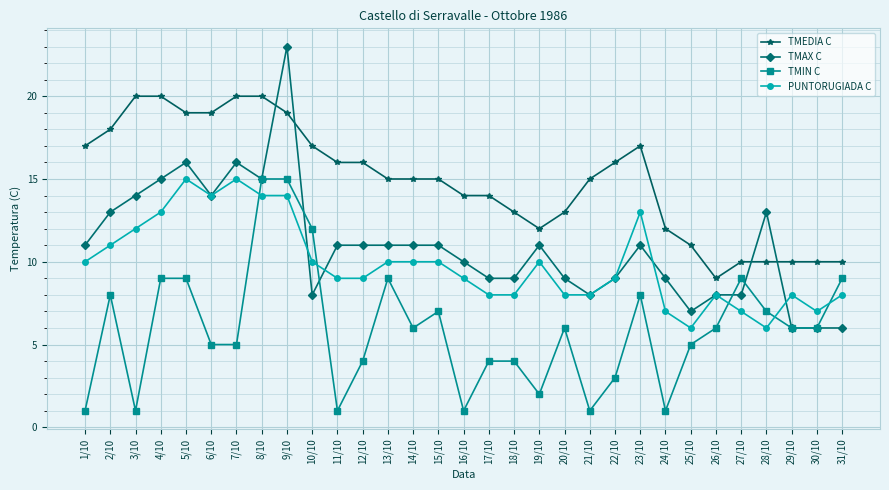

Which series has the largest total across all categories?

TMEDIA C